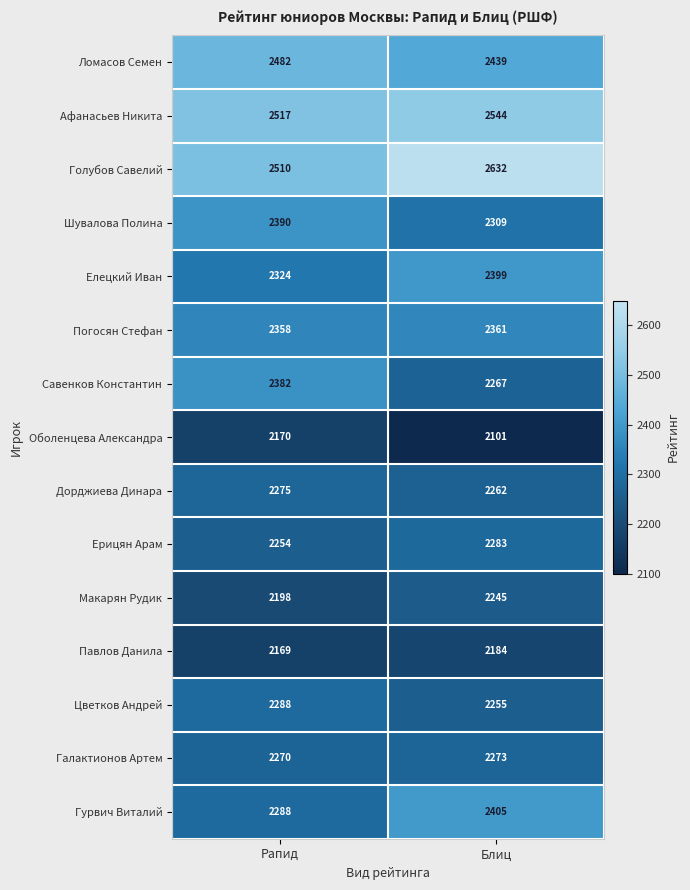

What is the difference between the highest and lowest values at Блиц?

531